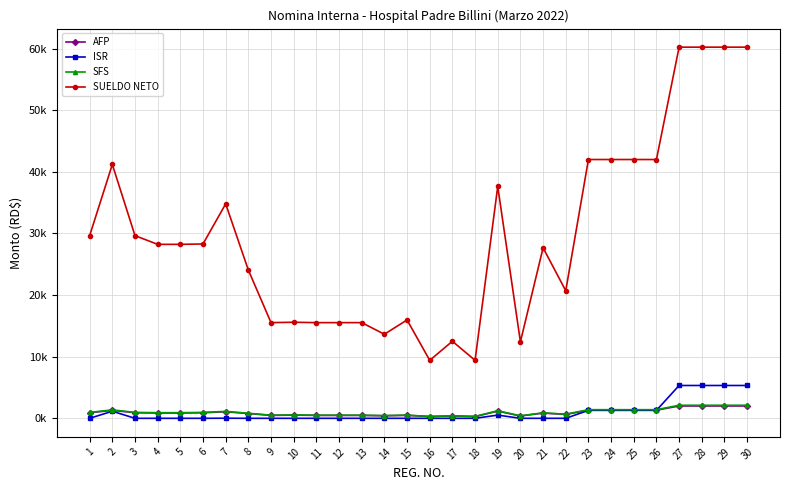

At 12, list the series in order from smallest to largest.

ISR, AFP, SFS, SUELDO NETO